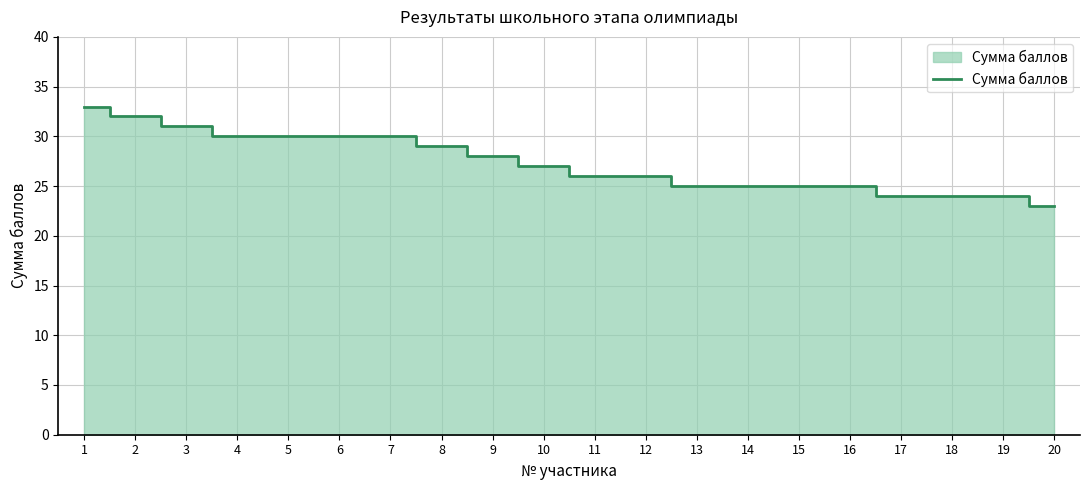

Reading left to right, extract all data points from this chart.

1=33	2=32	3=31	4=30	5=30	6=30	7=30	8=29	9=28	10=27	11=26	12=26	13=25	14=25	15=25	16=25	17=24	18=24	19=24	20=23